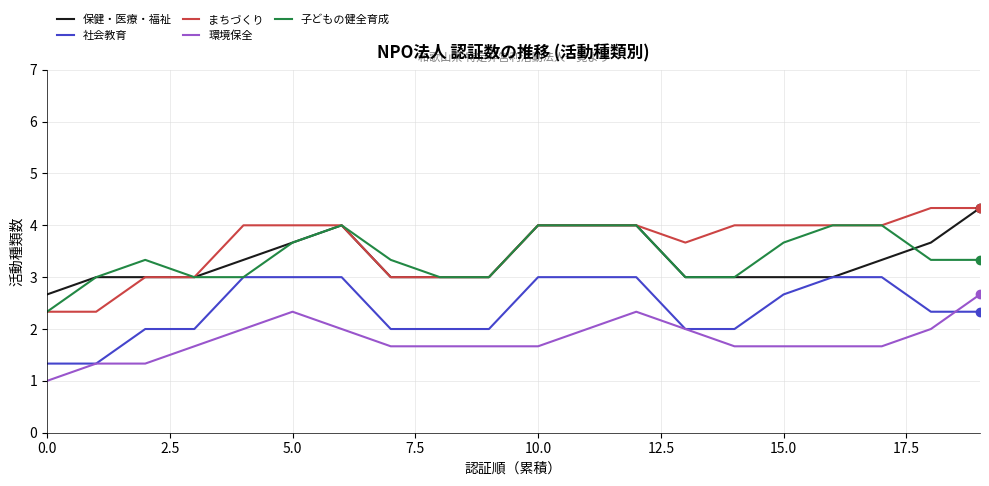

What is the difference between the second highest and second lowest values in the 社会教育 series?

1.7